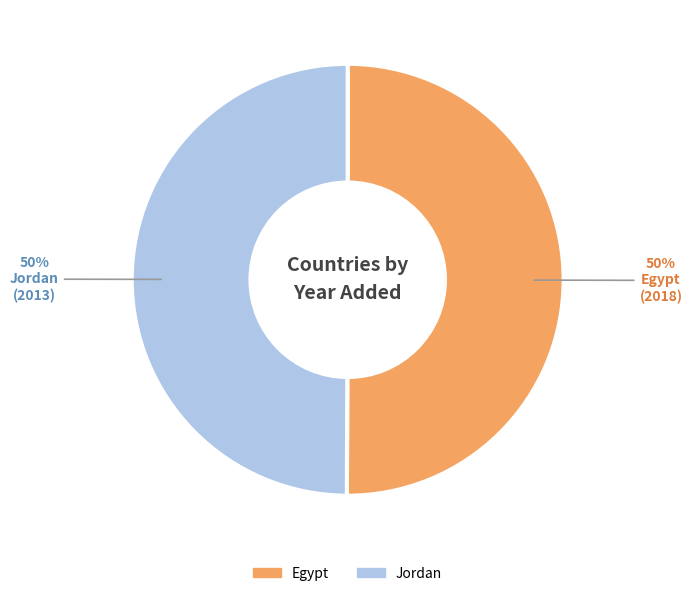

Combined, do Egypt and Jordan account for over 50%?

Yes